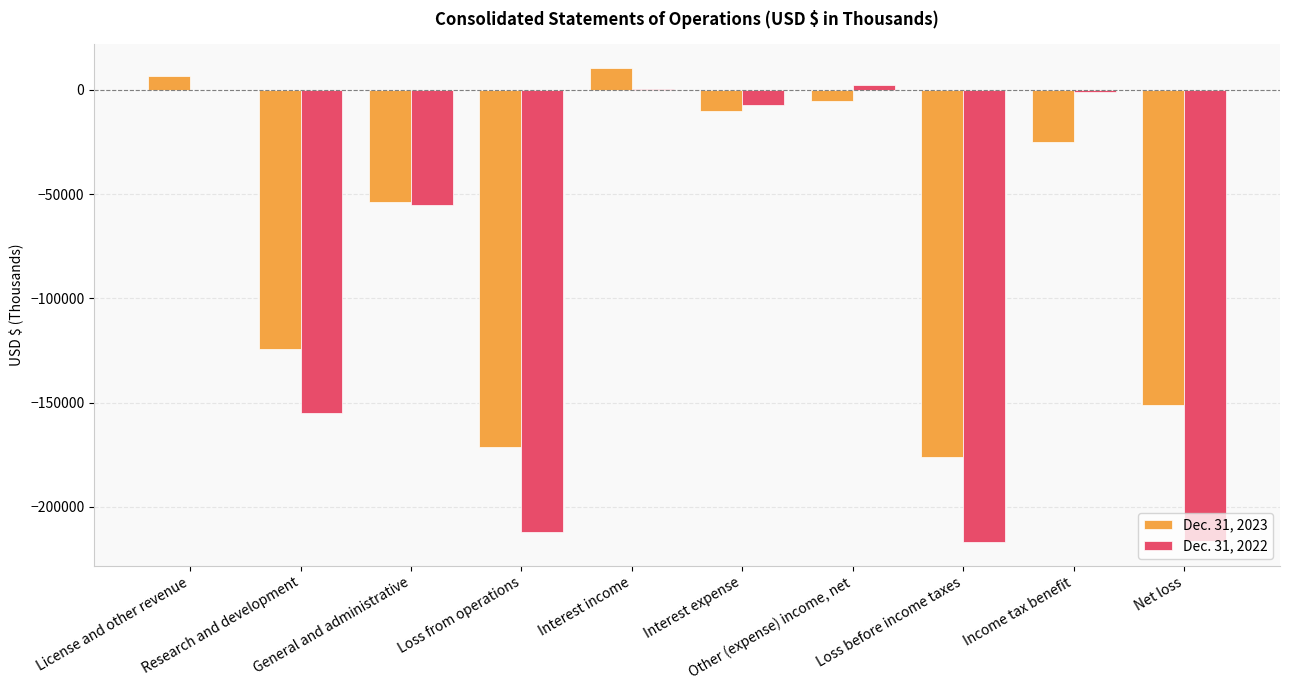

What is the sum of the Dec. 31, 2022 values at General and administrative and Income tax benefit?

-55947